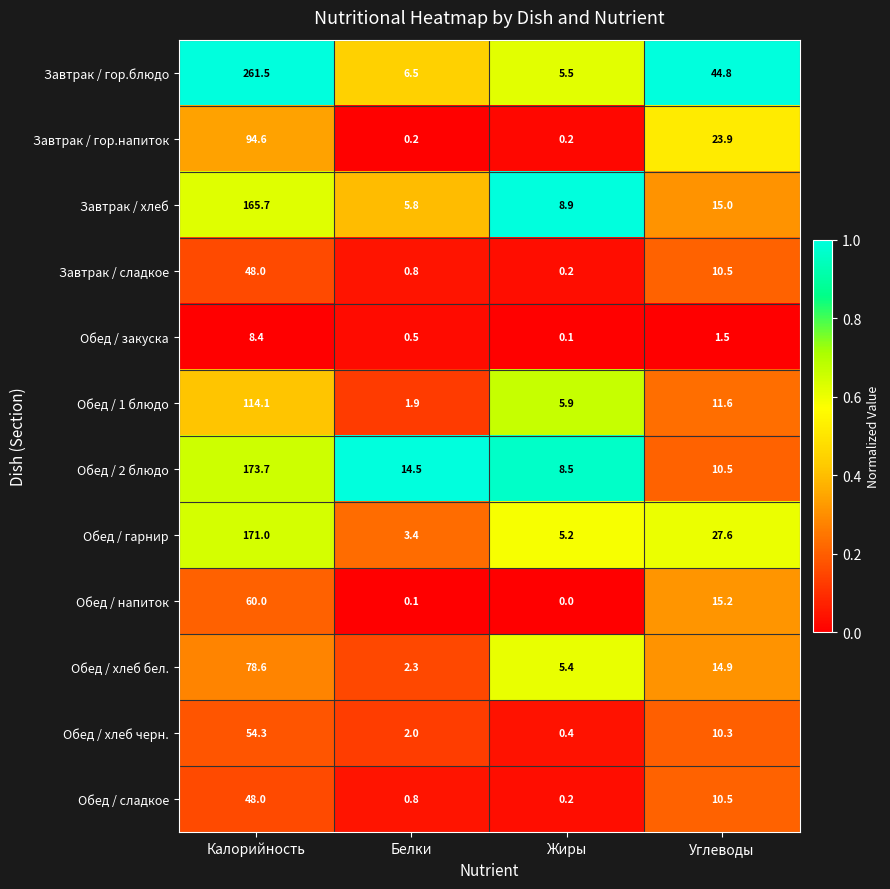

Which series changed the most between Белки and Углеводы?

Завтрак / гор.блюдо